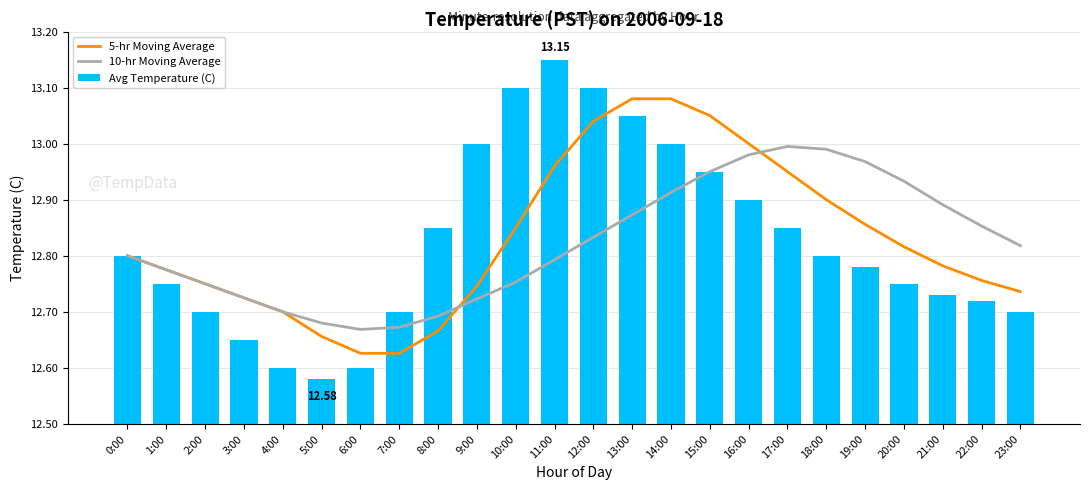

How many groups of bars are there?

24